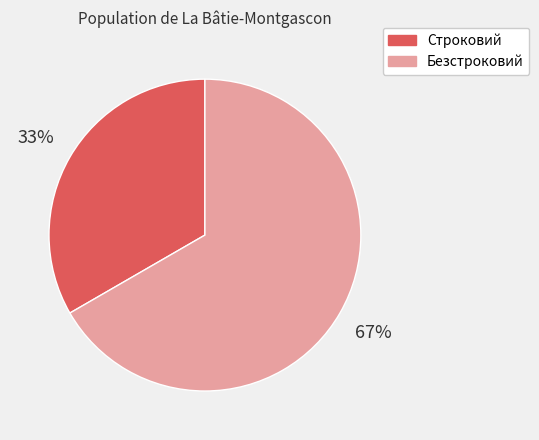

What is the smallest slice in the pie chart?

Строковий